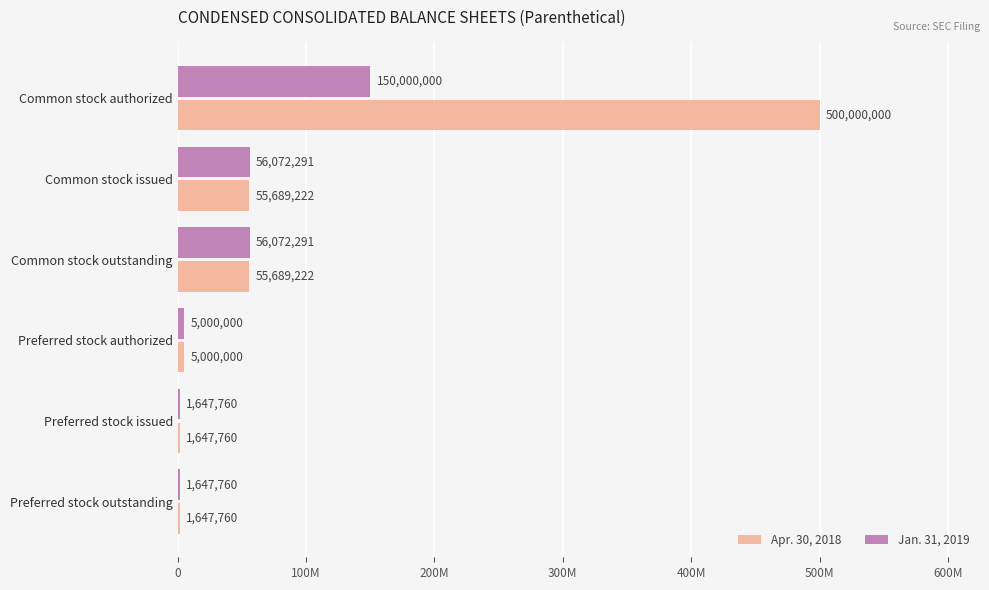

Which series has the largest total across all categories?

Apr. 30, 2018